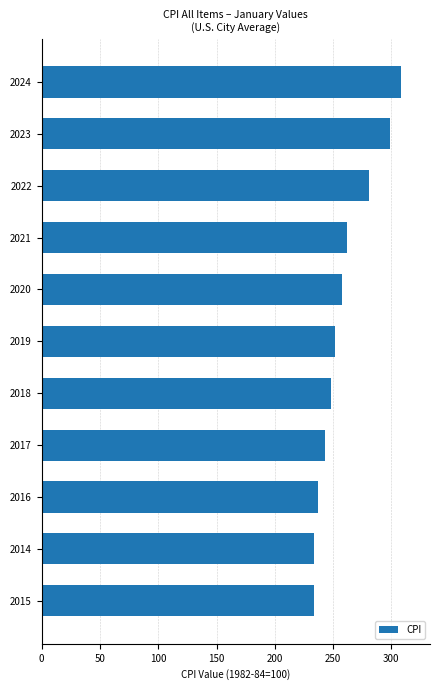

What is the change in value from 2018 to 2021?

+13.7